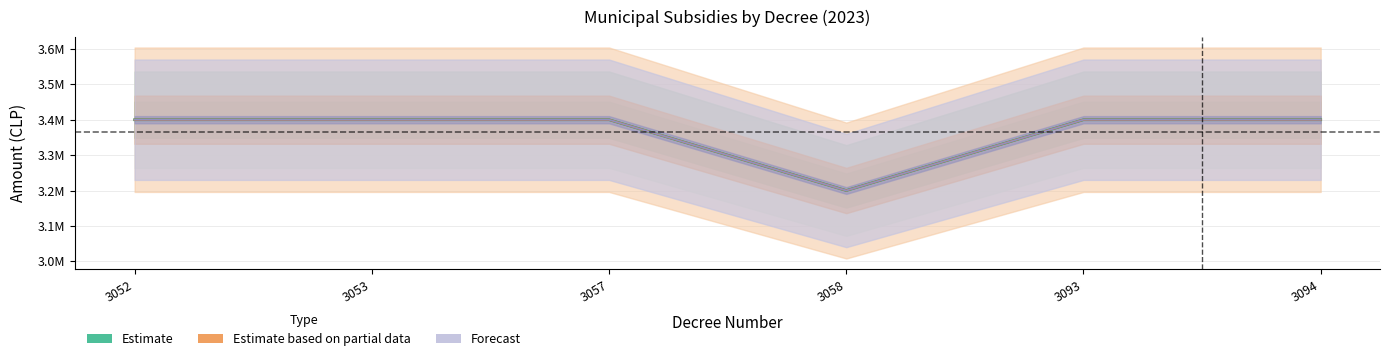

How many interior local valleys does the Monto series have?

1